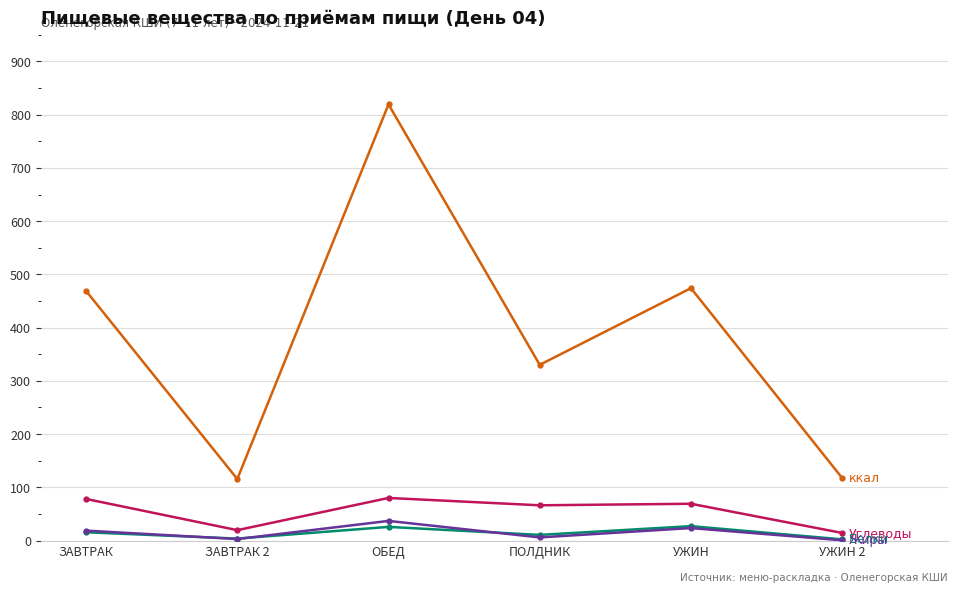

At which category is the sum across all series the highest?

ОБЕД